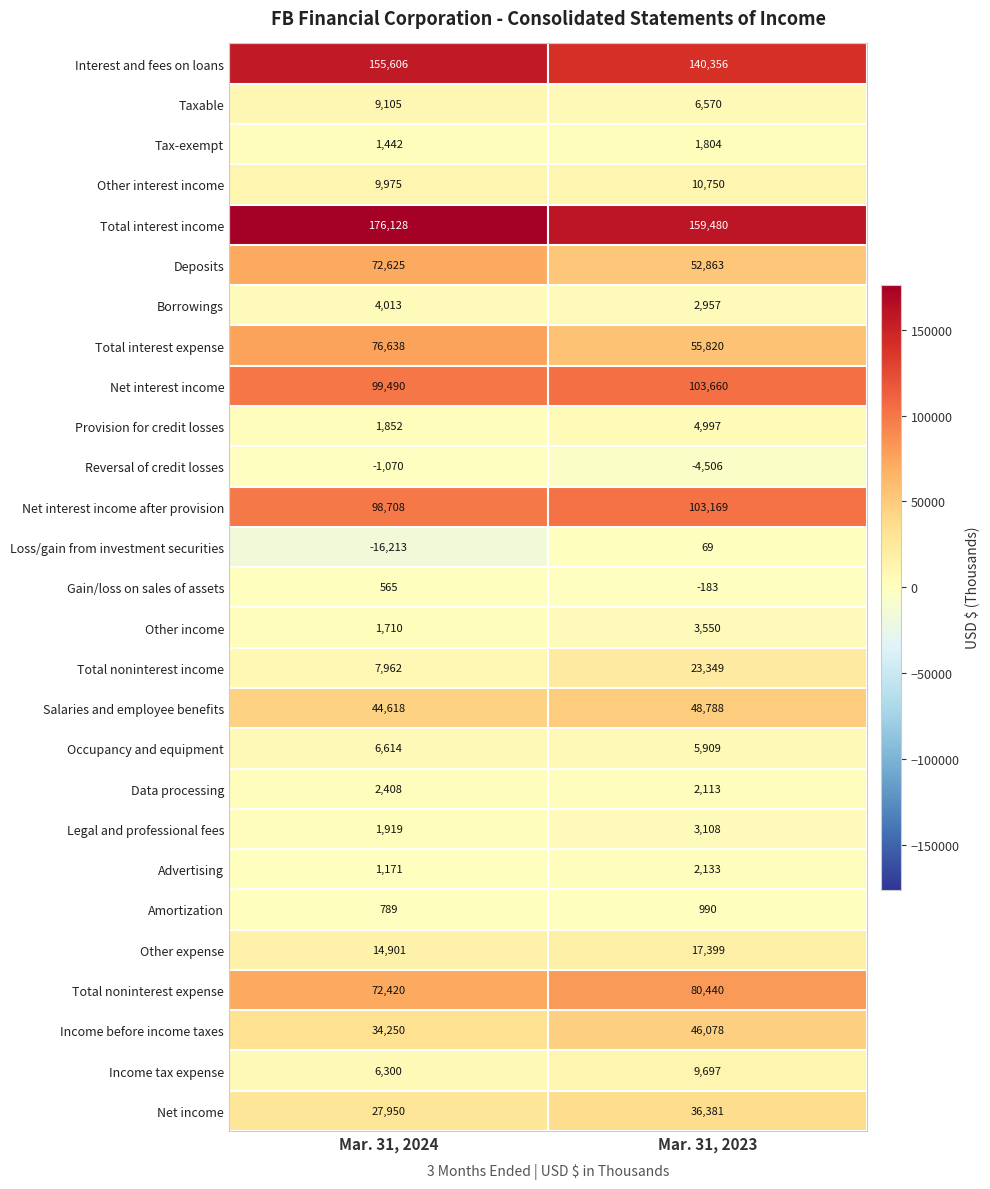

At which category does the chart reach its minimum across all series?

Mar. 31, 2024